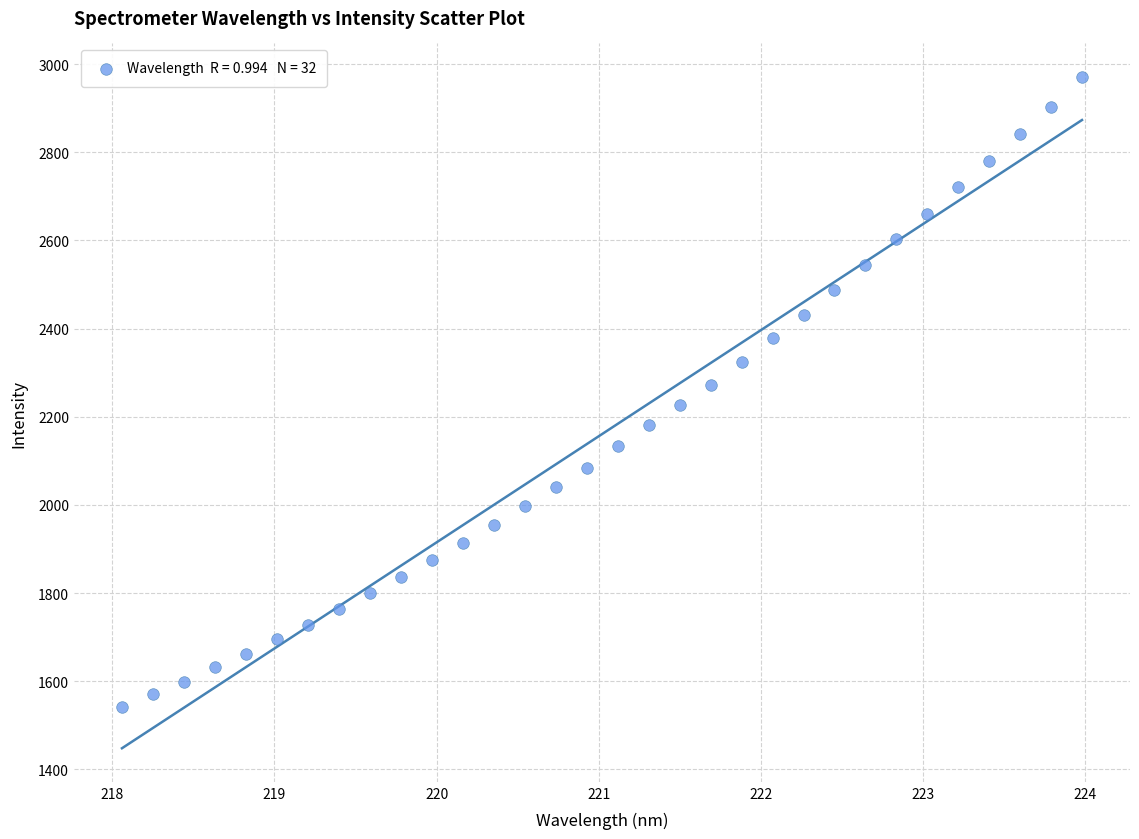

What is the range of X values (max minus min)?

5.9